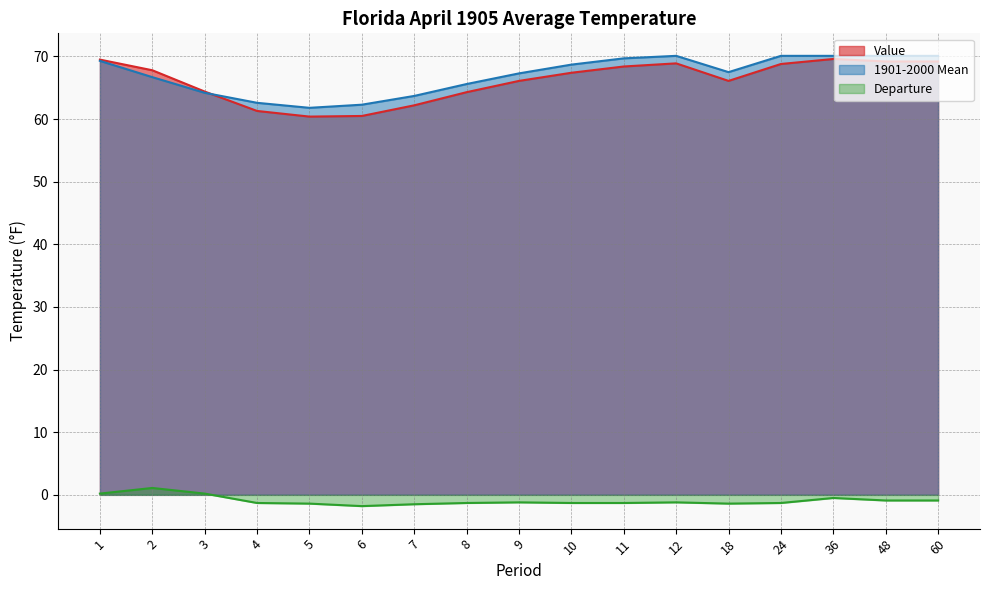

At which category does Value reach its first local valley?

5